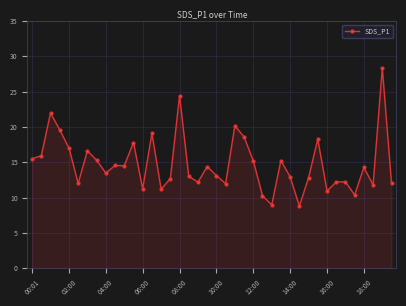

What is the average value?

14.8